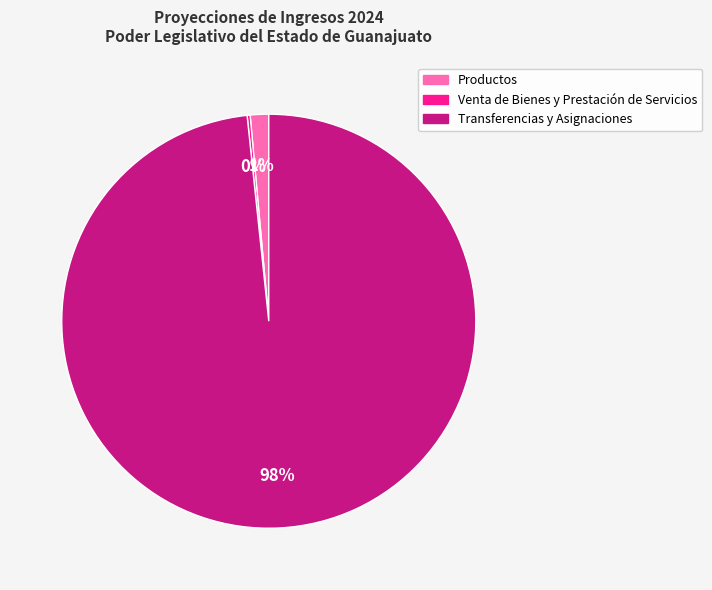

To the nearest percent, what is the combined percentage of Transferencias y Asignaciones and Productos?

100%